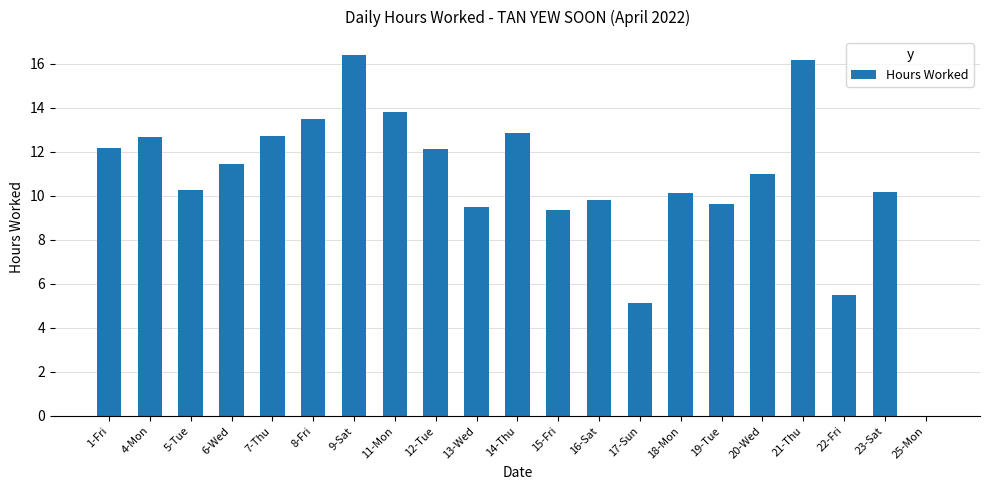

Is it true that the value at 15-Fri is 9.3?

True